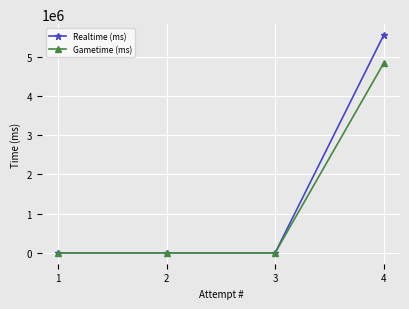

True or false: Gametime (ms) has a value of 3354210 at 2.

False